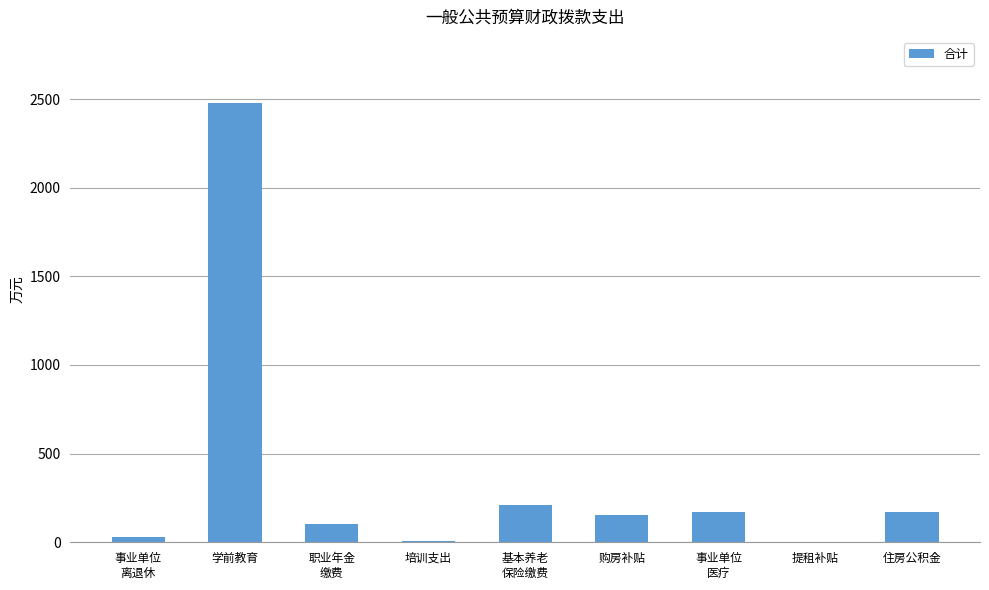

Are the bars horizontal?

No